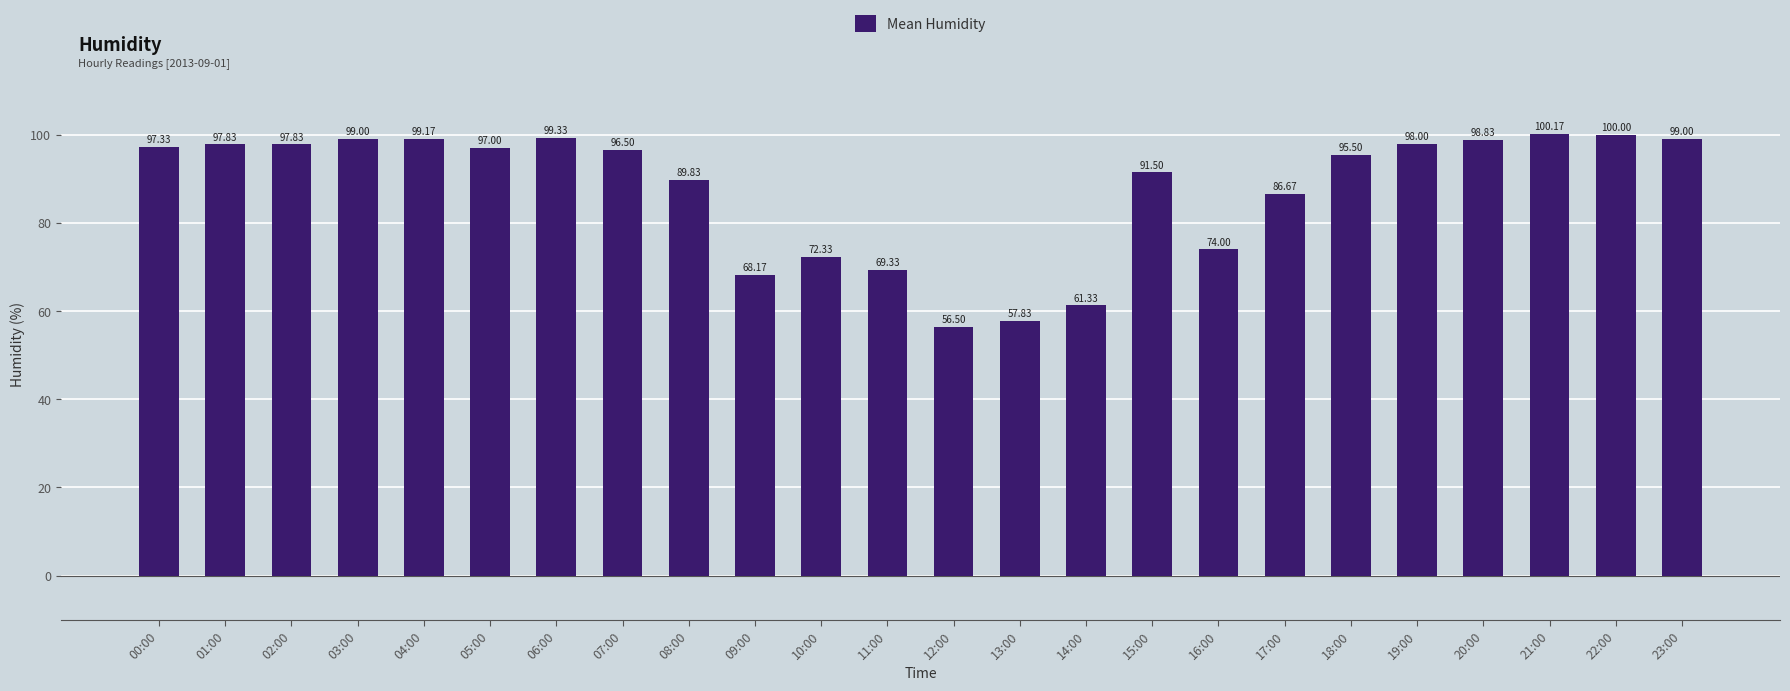

Between 10:00 and 05:00, which is larger?

05:00